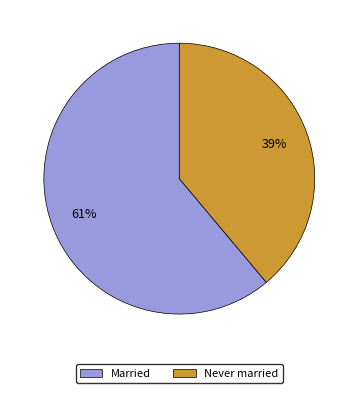

To the nearest percent, what is the average slice percentage?

50%